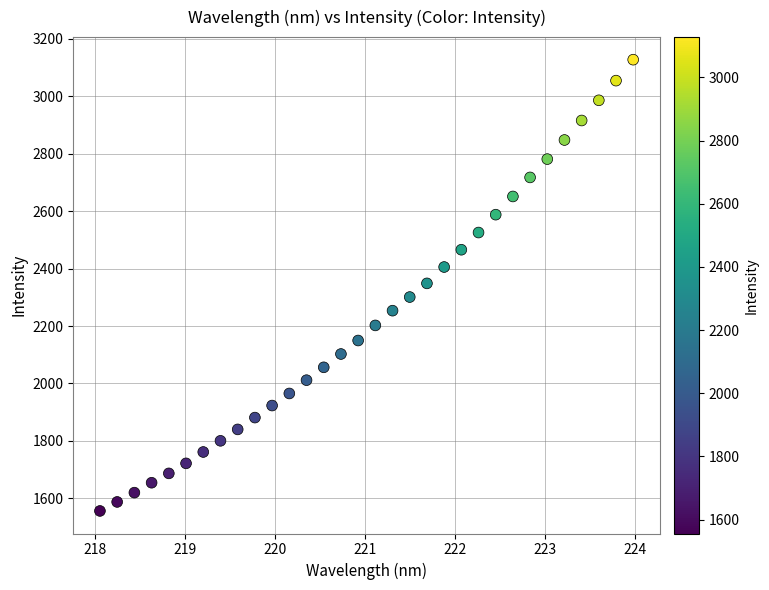

What is the range of X values (max minus min)?

5.9